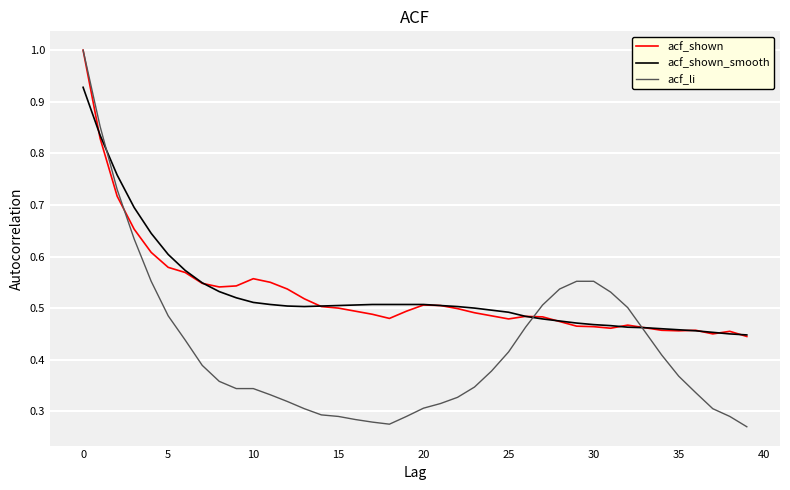

What is the maximum value for acf_li?

1.0